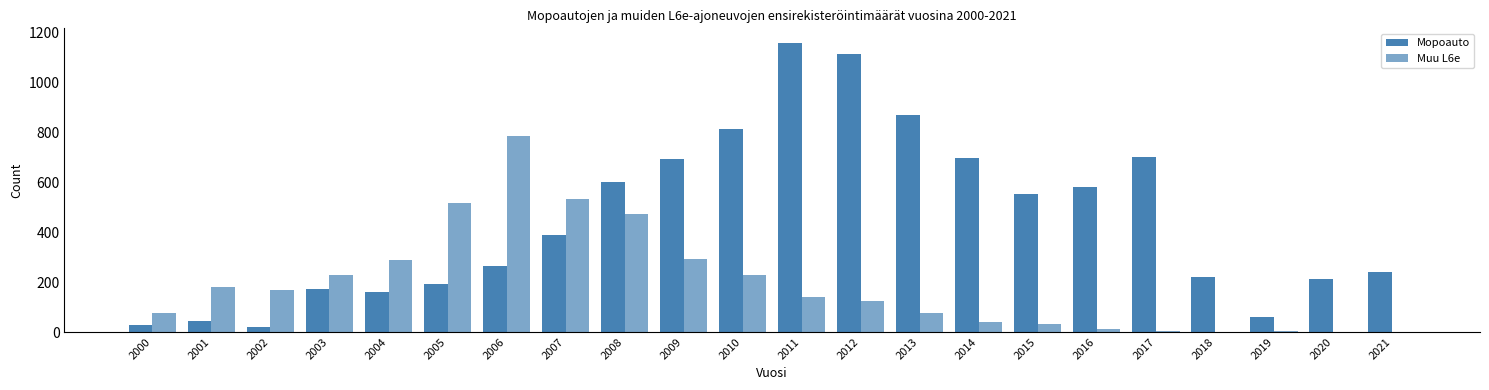

Reading right to left, transcribe all the data shown in this chart.

Mopoauto: 2021=241	2020=211	2019=61	2018=222	2017=701	2016=583	2015=553	2014=696	2013=870	2012=1116	2011=1159	2010=812	2009=694	2008=600	2007=388	2006=265	2005=194	2004=160	2003=171	2002=22	2001=44	2000=27
Muu L6e: 2021=0	2020=0	2019=3	2018=2	2017=3	2016=13	2015=34	2014=41	2013=78	2012=126	2011=140	2010=227	2009=291	2008=472	2007=534	2006=784	2005=517	2004=289	2003=228	2002=167	2001=181	2000=75